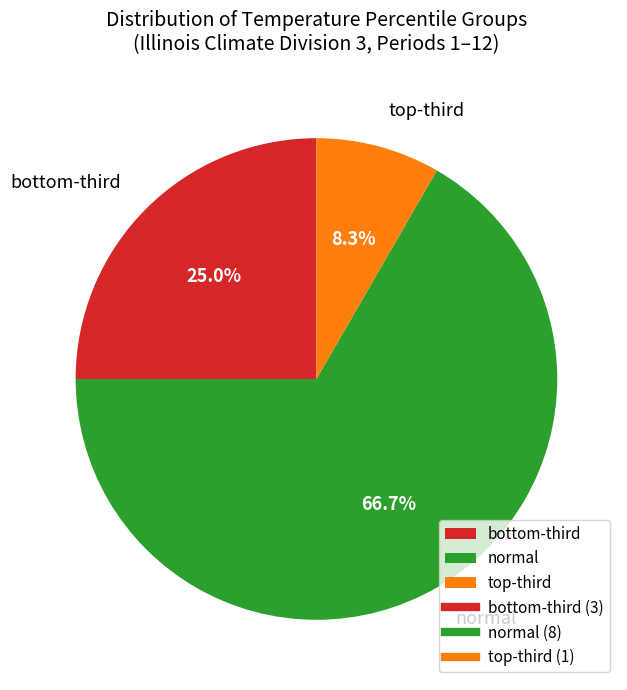

Which slice is the smallest?

top-third